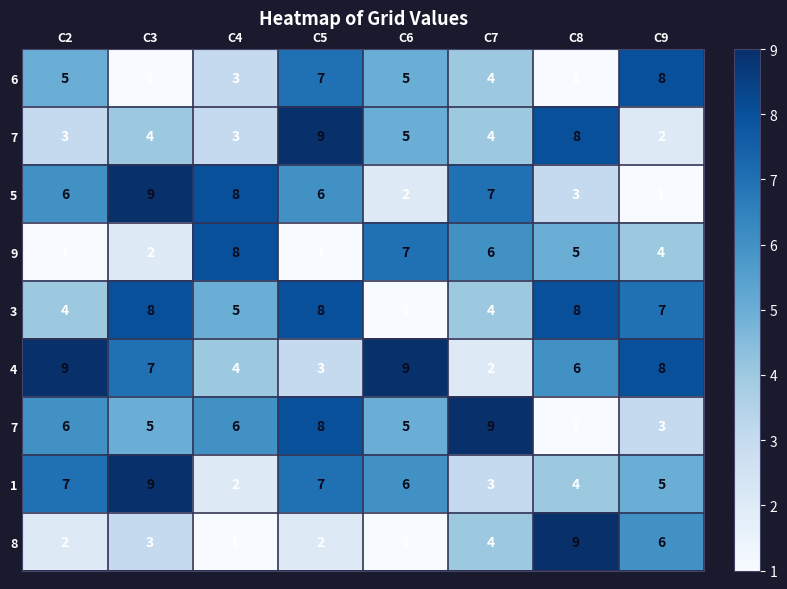

Between C9 and C5, which is larger?

C9